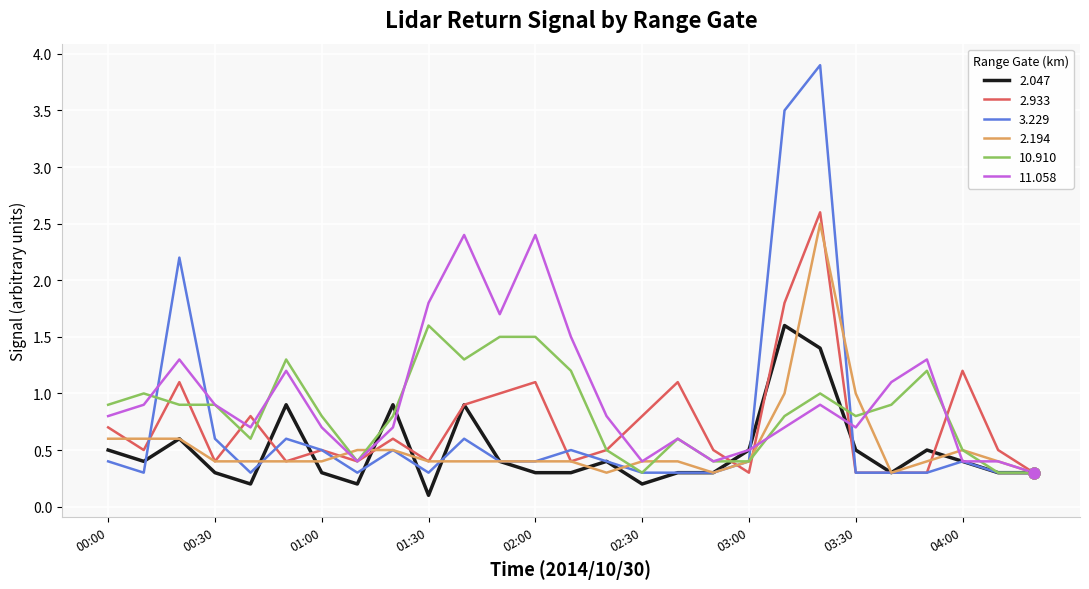

Which series has the widest spread of values?

3.229